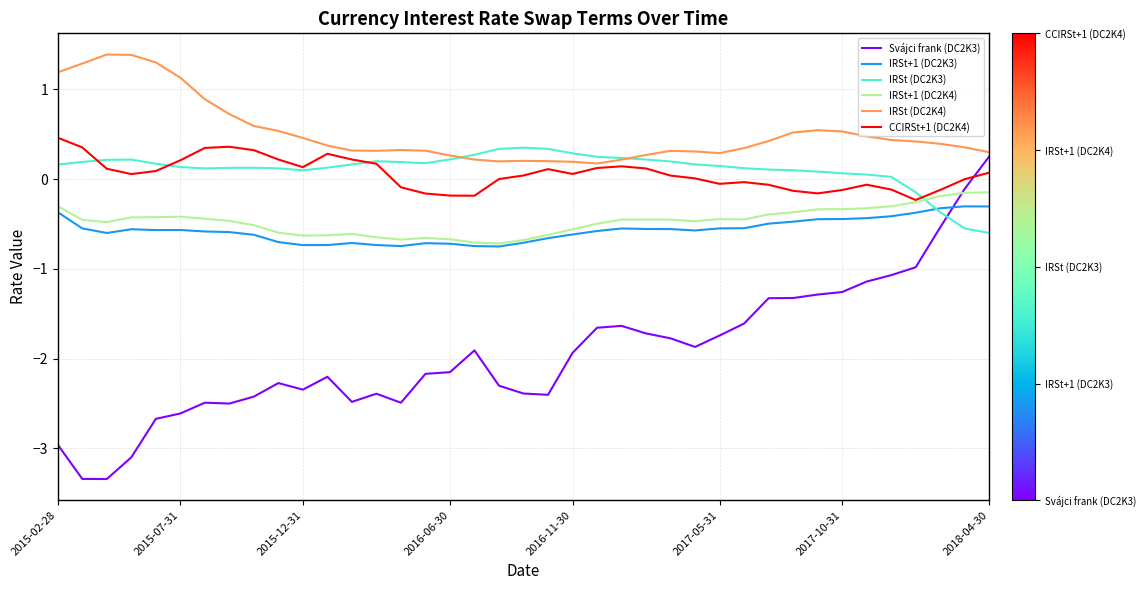

Which series has the widest spread of values?

Svájci frank (DC2K3)